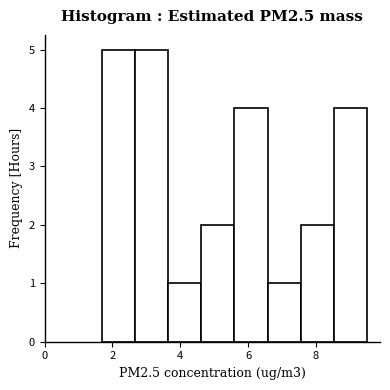

How tall is the bar that spans 2.6 to 3.6 on the x-axis? Neither the bar edges nor the heights are printed on the chart, so give them approximately, as read against the axes.

5